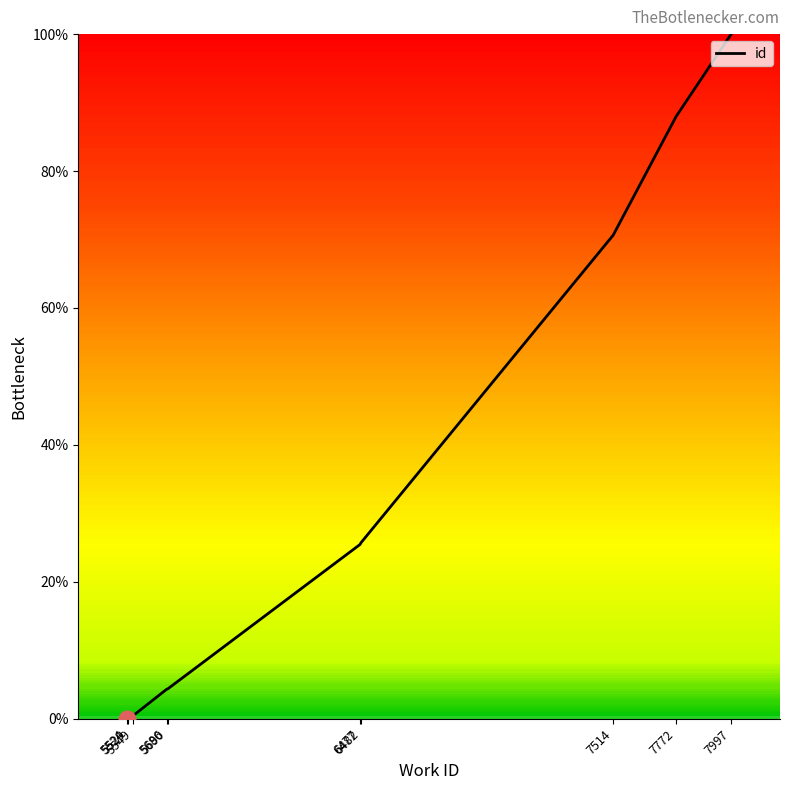

What is the difference between the maximum and minimum values?

100.0